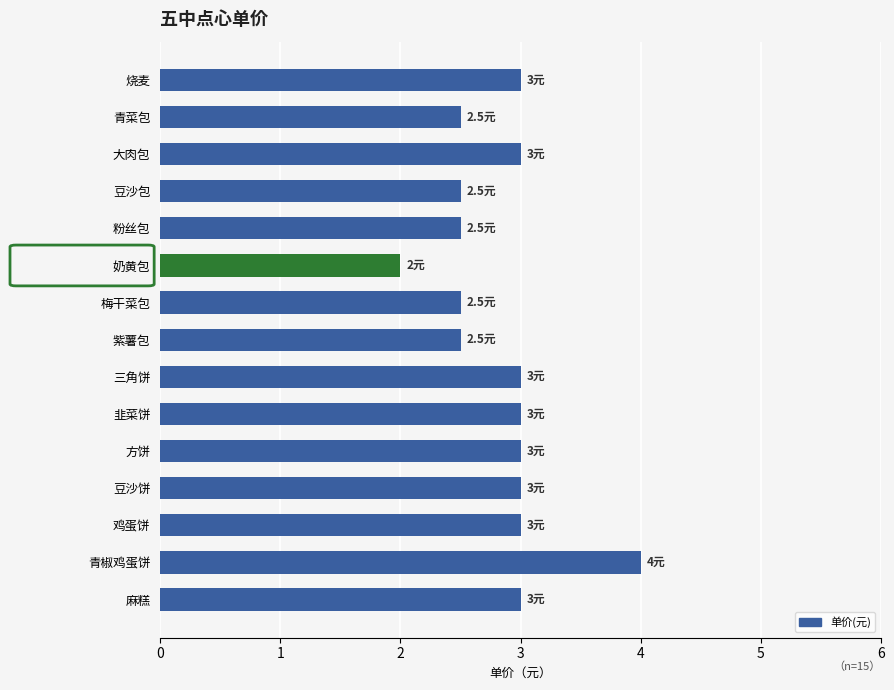

What is the difference between the maximum and minimum values?

2.0